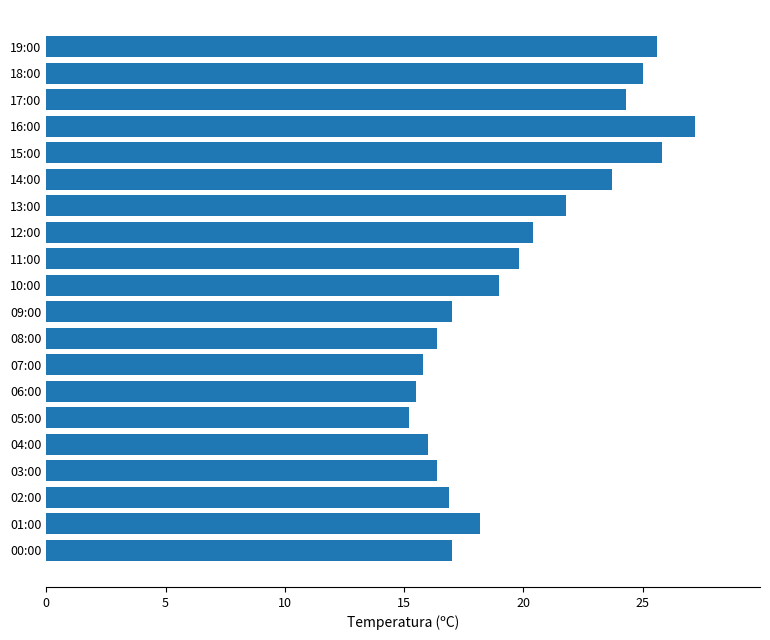

How many categories are shown in the chart?

20